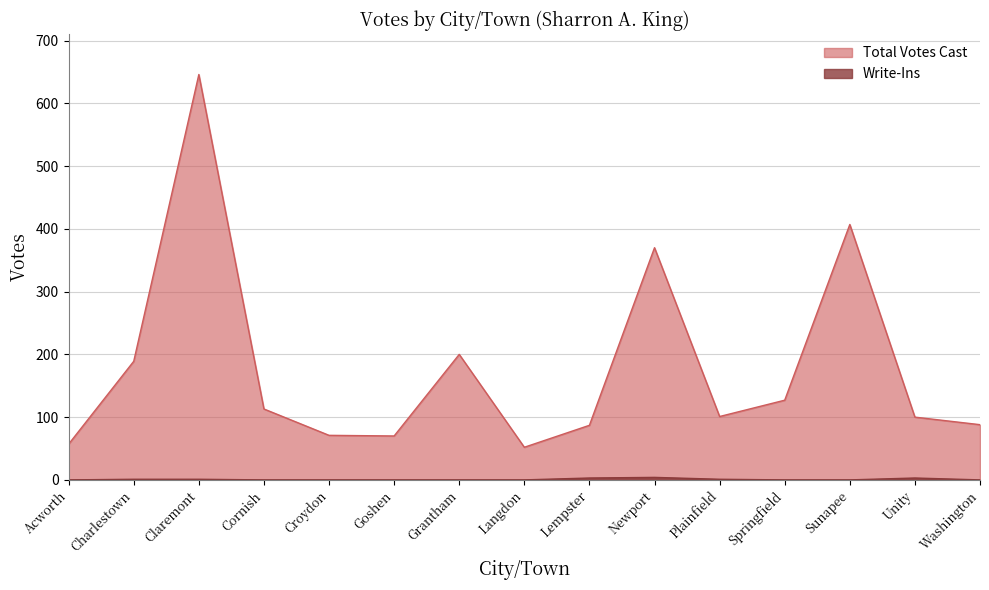

True or false: Total Votes Cast and Write-Ins cross at least once.

False